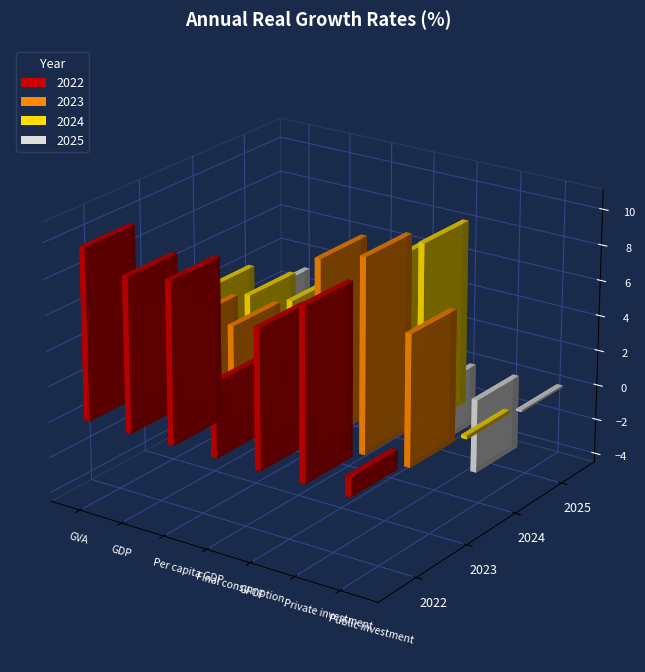

True or false: 2022 has a value of 13.2 at GDP.

False